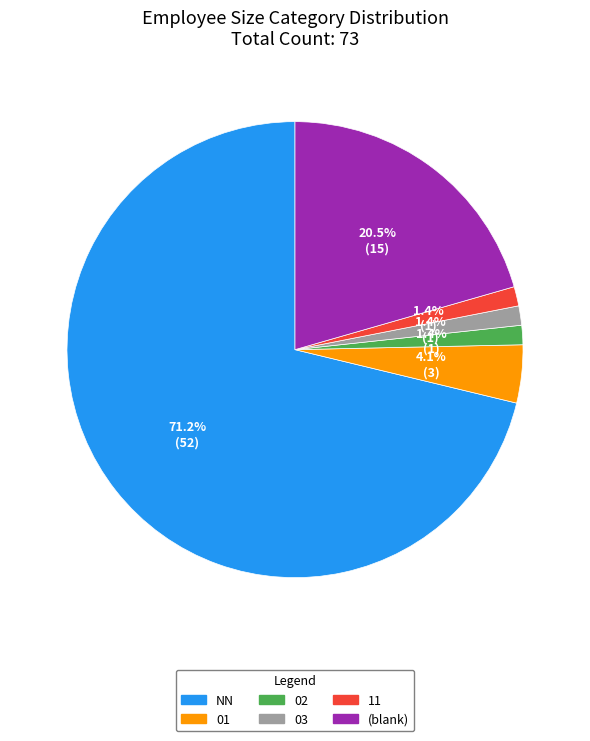

Combined, what portion of the pie is NN and 03?

72.6%